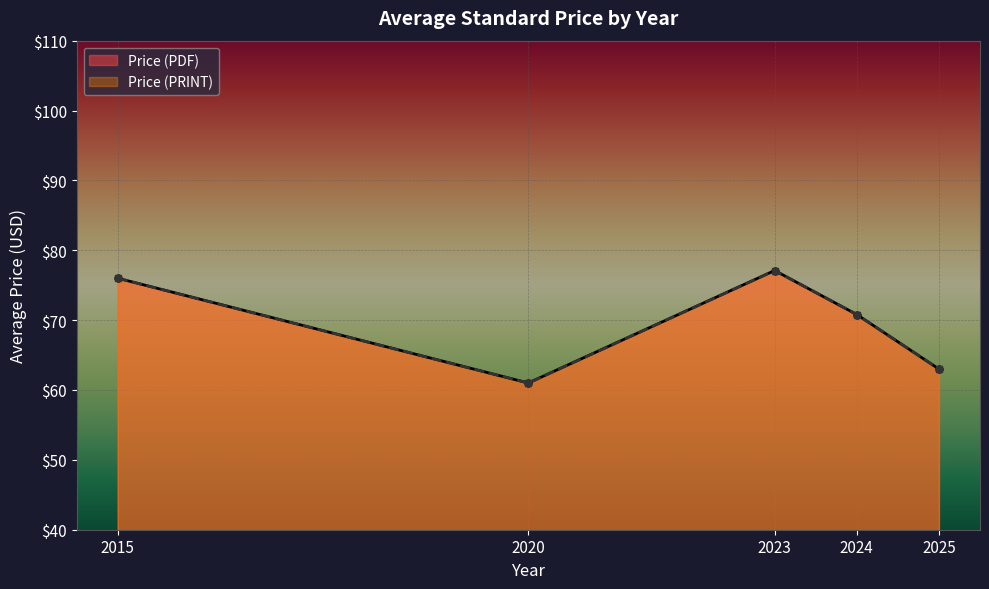

True or false: Price (PRINT) has more than 0 points higher than both neighbors.

True